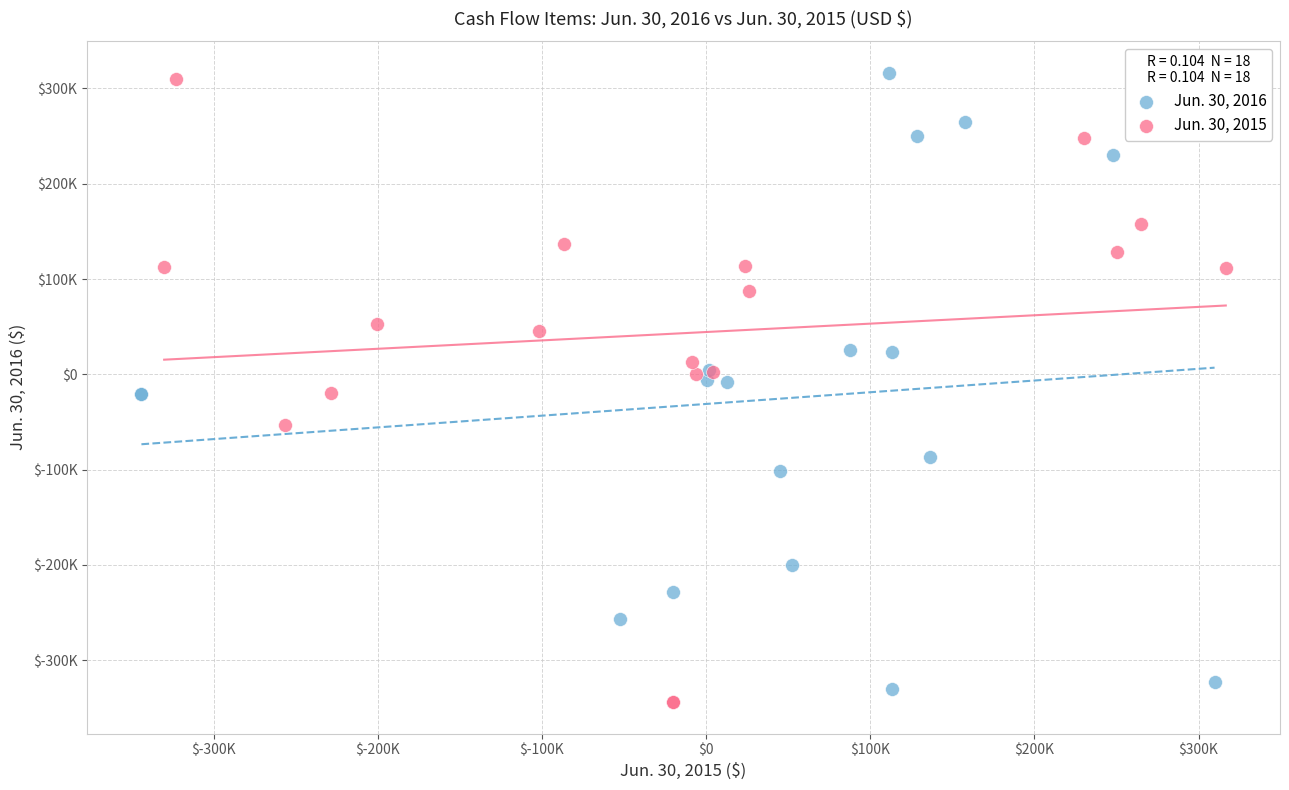

What are all the series names shown in the legend?

Jun. 30, 2016, Jun. 30, 2015